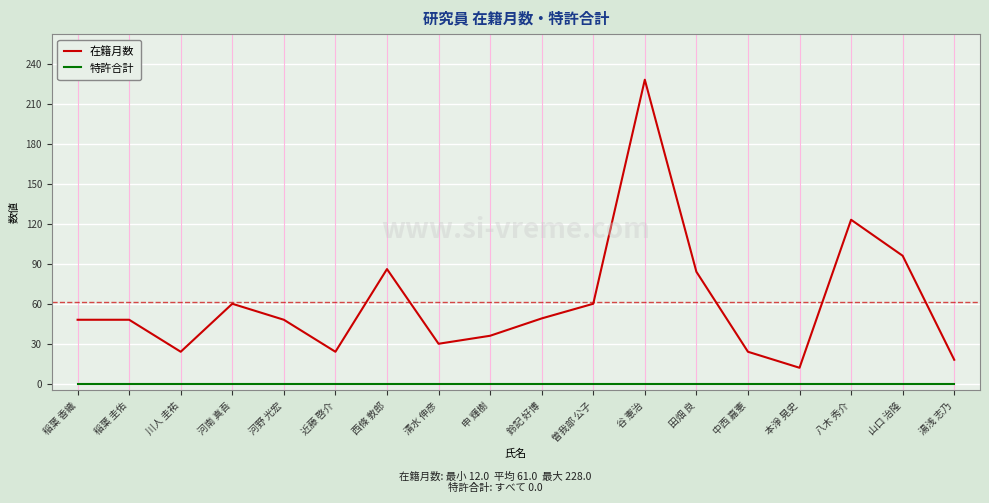

What position from the left is 中西 嘉憲?

14